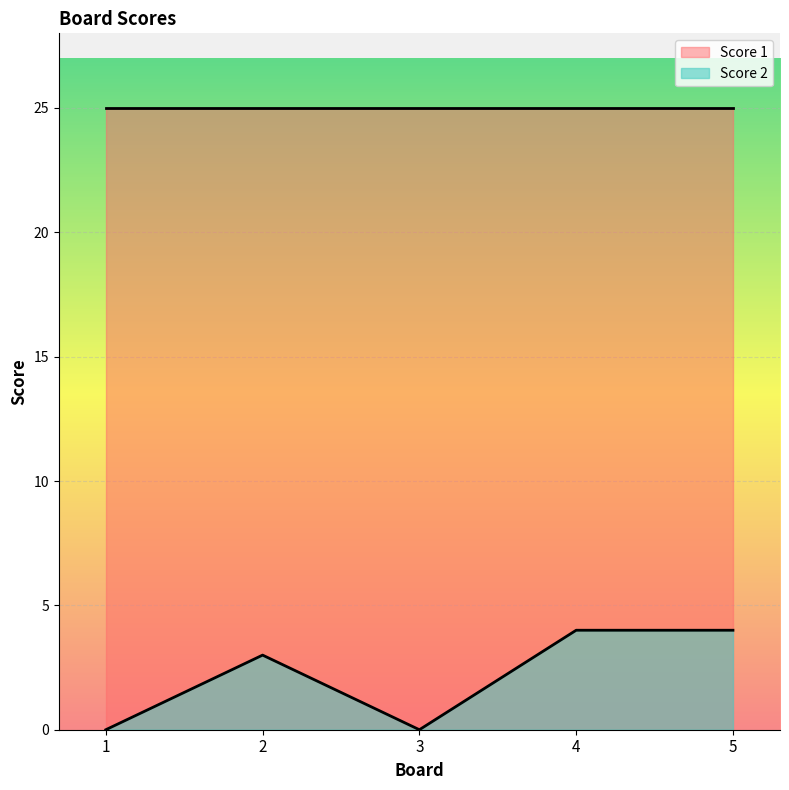

Rank the categories by value from highest to lowest.

4, 5, 2, 1, 3